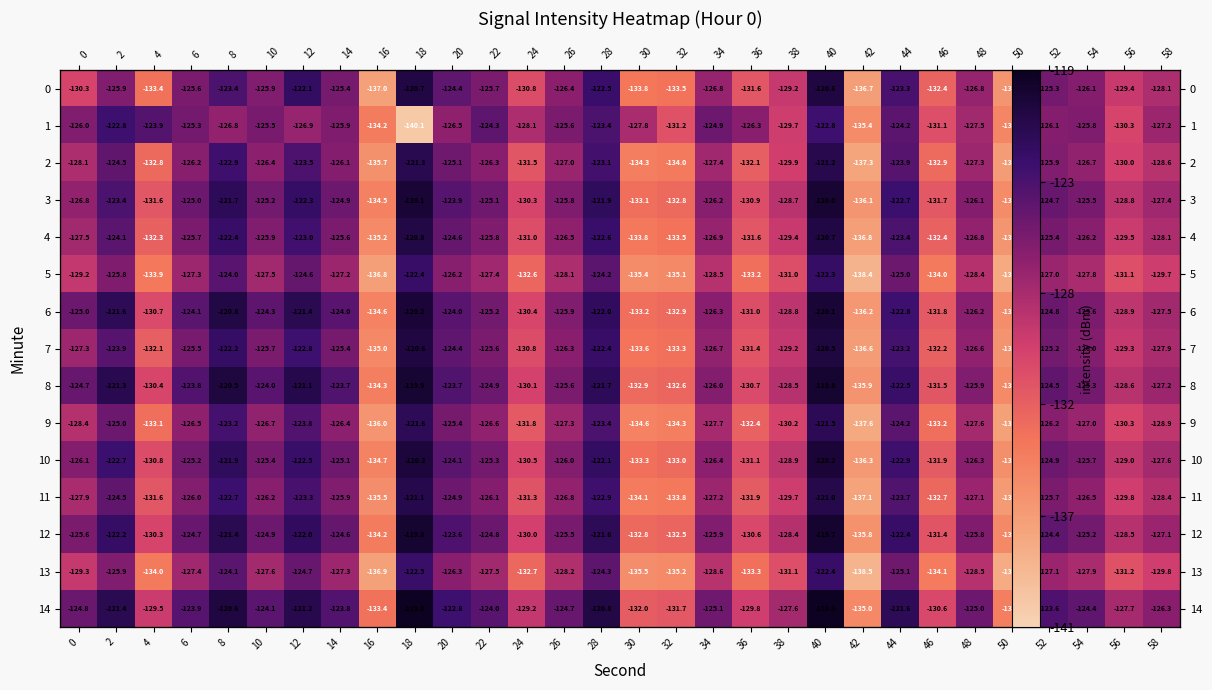

Which series has the largest range (max minus min)?

1